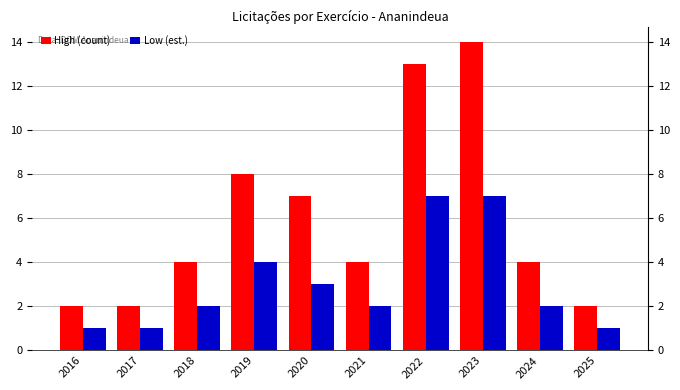

What is the sum of all High (count) values?

60